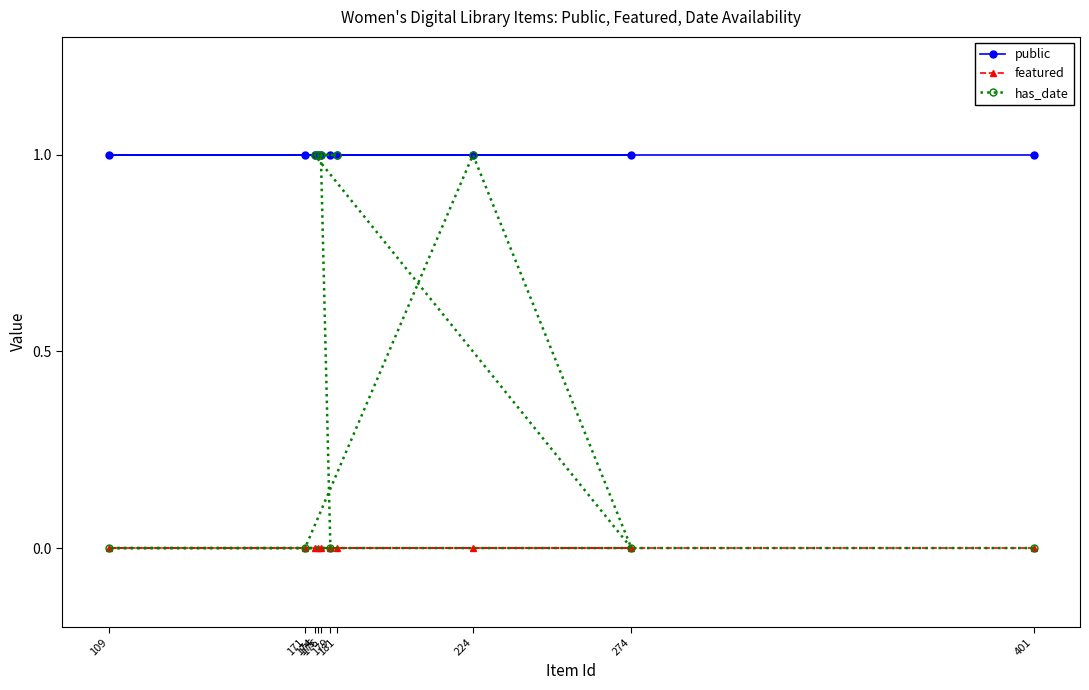

Reading left to right, transcribe all the data shown in this chart.

public: 109=1	171=1	174=1	175=1	176=1	179=1	181=1	224=1	274=1	401=1
featured: 109=0	171=0	174=0	175=0	176=0	179=0	181=0	224=0	274=0	401=0
has_date: 109=0	171=0	174=1	175=1	176=1	179=0	181=1	224=1	274=0	401=0